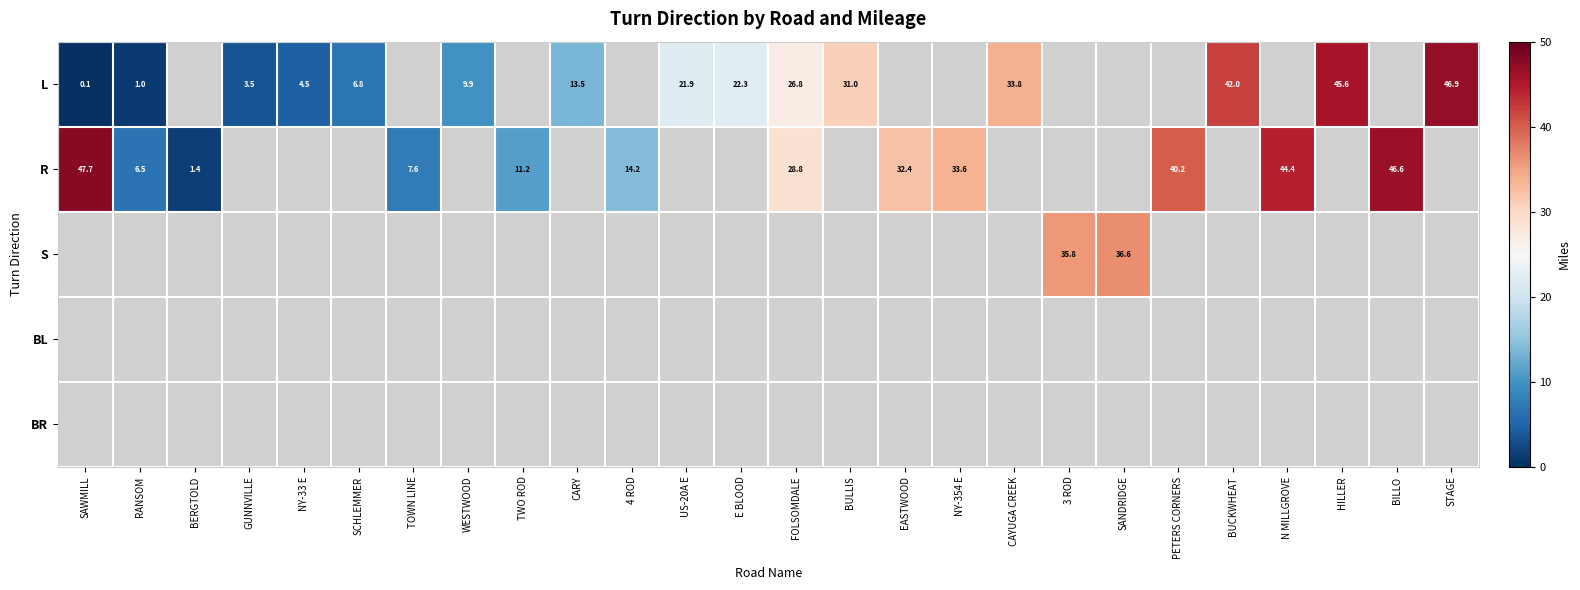

Is it true that L equals 71.9 at BUCKWHEAT?

False